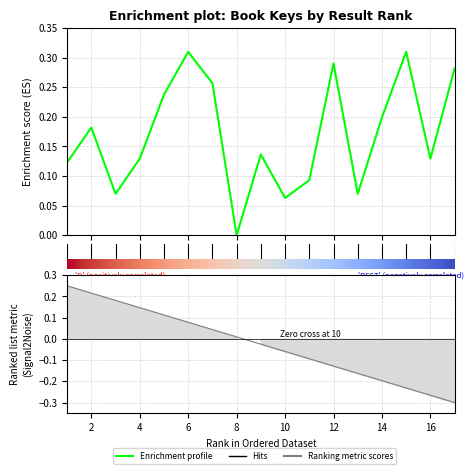

How many interior local peaks (higher than both neighbors) does the data have?

5